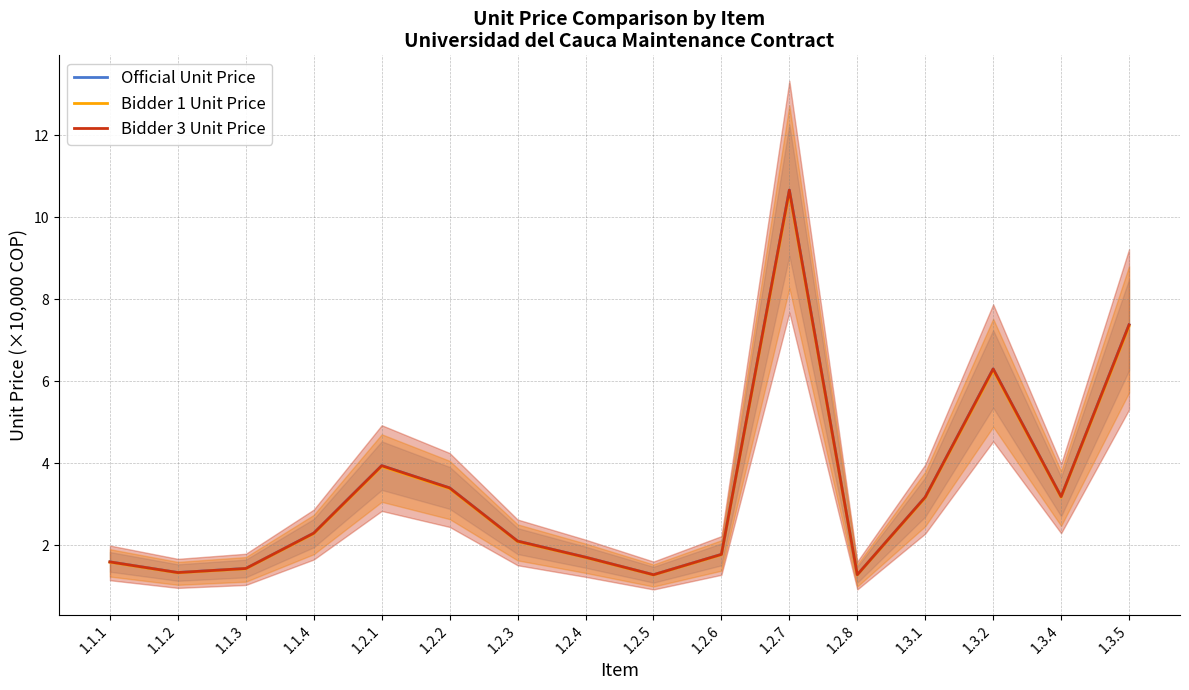

True or false: Bidder 3 Unit Price and Official Unit Price intersect in this chart.

False